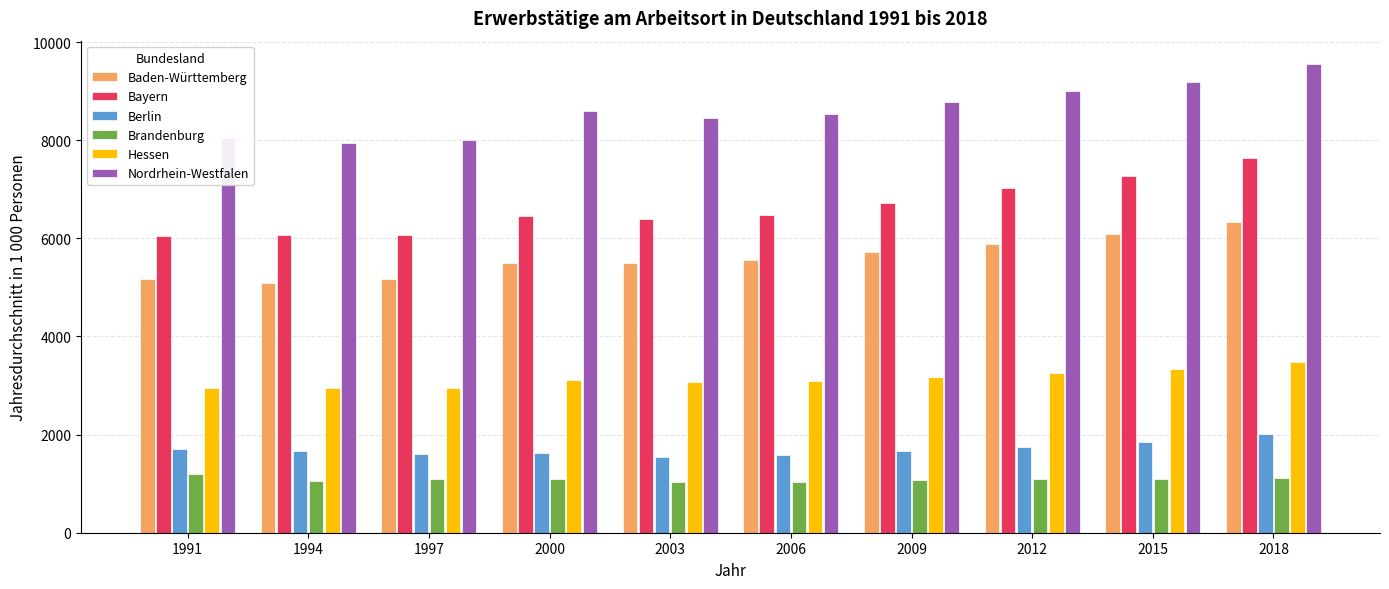

Rank the series by their maximum value, from highest to lowest.

Nordrhein-Westfalen, Bayern, Baden-Württemberg, Hessen, Berlin, Brandenburg